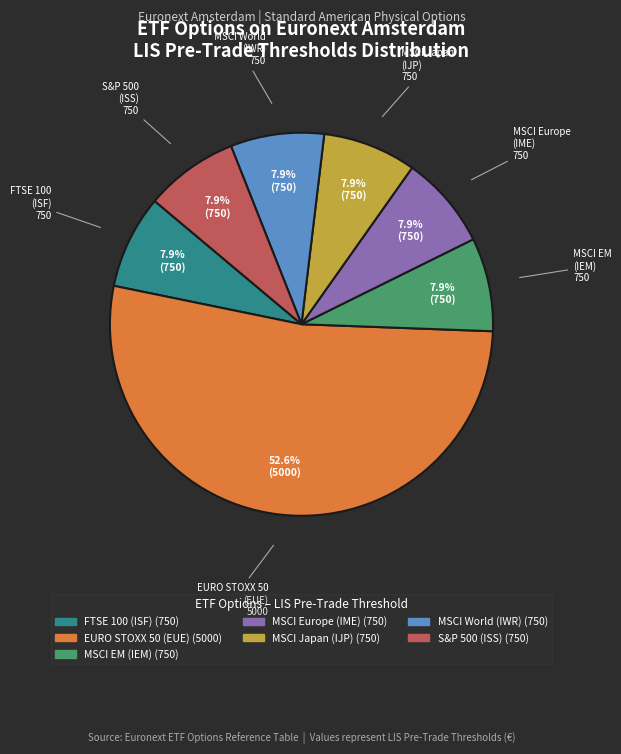

Is there any slice that represents more than half of the pie?

Yes